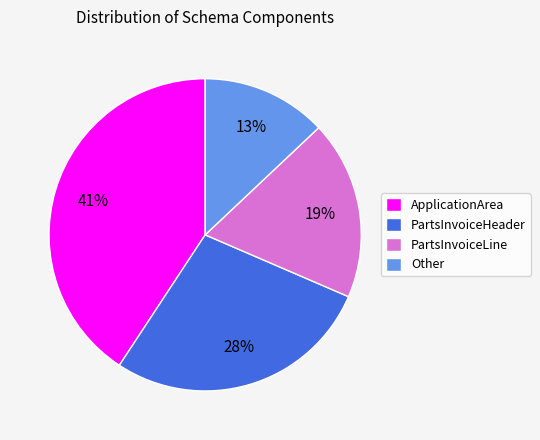

Between ApplicationArea and Other, which is larger?

ApplicationArea